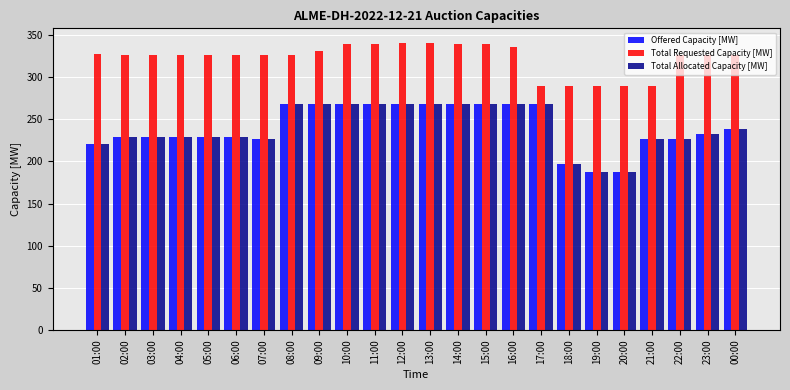

True or false: Total Allocated Capacity [MW] has a value of 229 at 03:00.

True